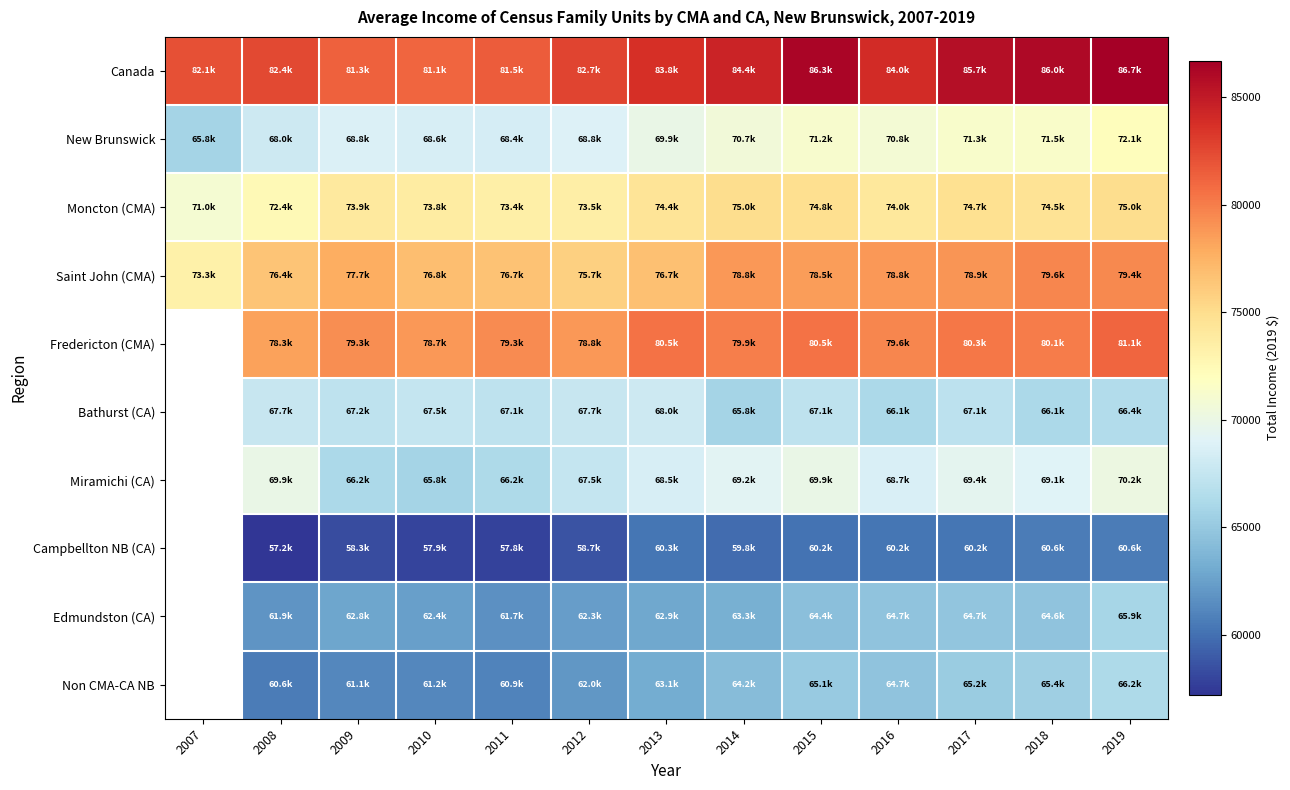

What is the approximate value of Miramichi (CA) at 2013?

68496.7